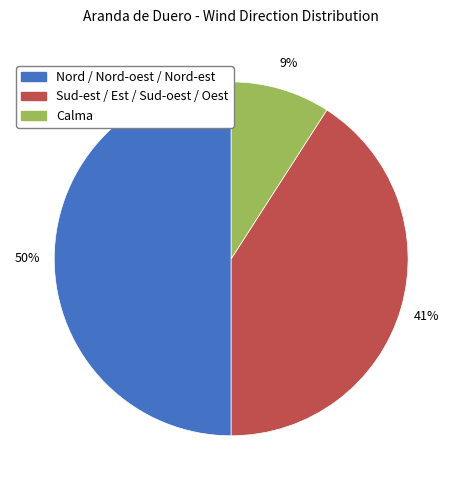

The Nord / Nord-oest / Nord-est slice represents 50% of the pie. True or false?

True